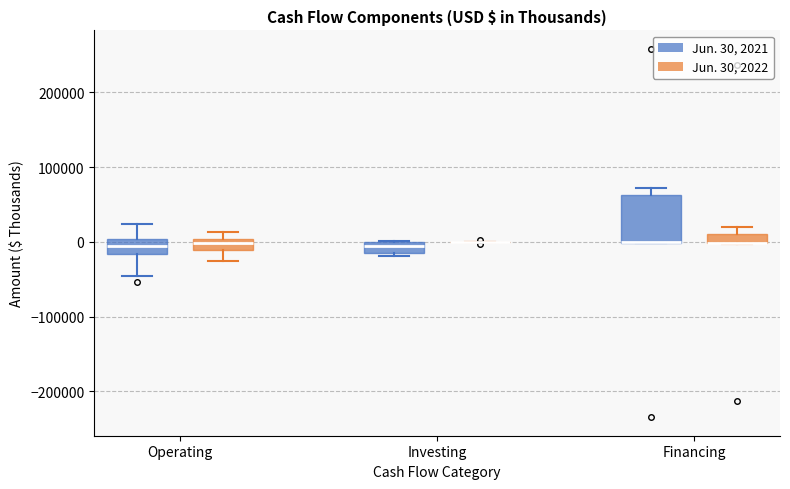

Where is the lower edge of the box for Financing (Jun. 30, 2022) on the y-axis? The values are not printed on the chart, so give them approximately, as read against the axis.

0